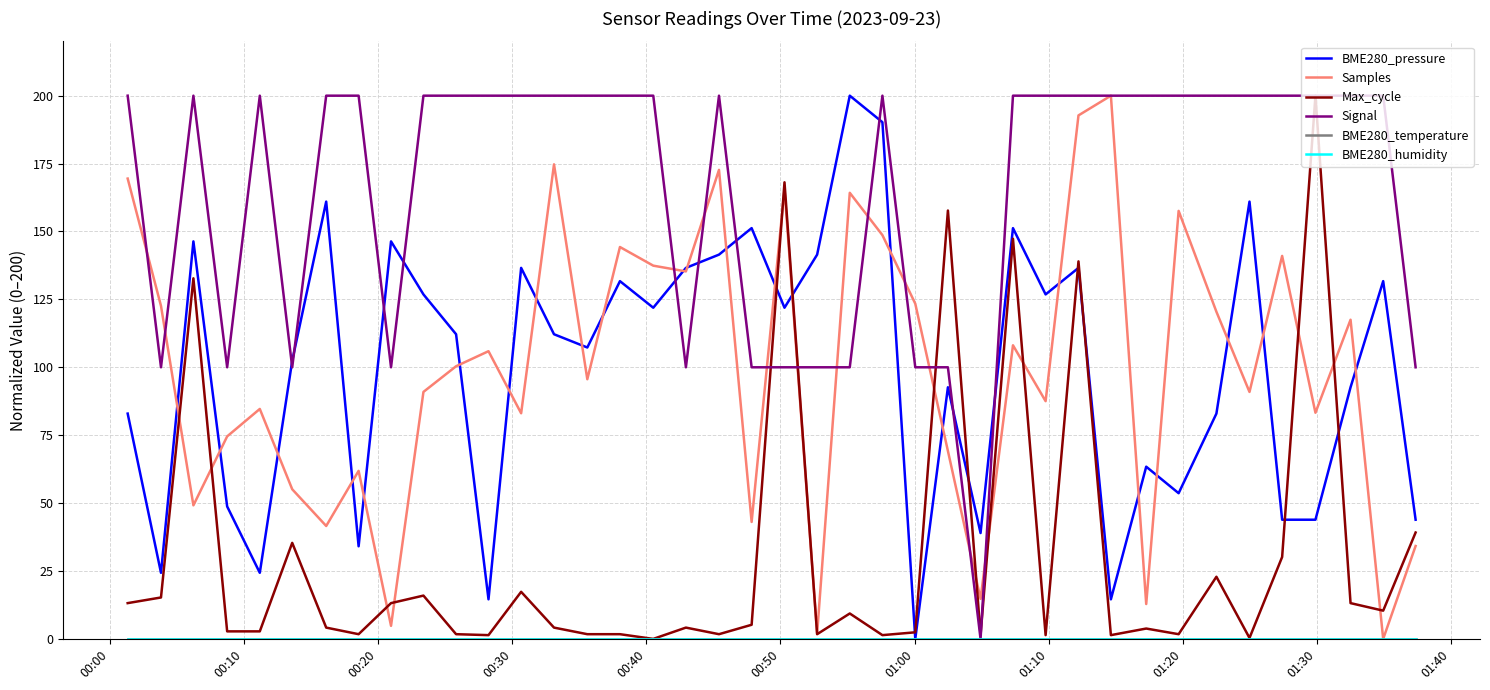

Which series has the largest range (max minus min)?

BME280_pressure